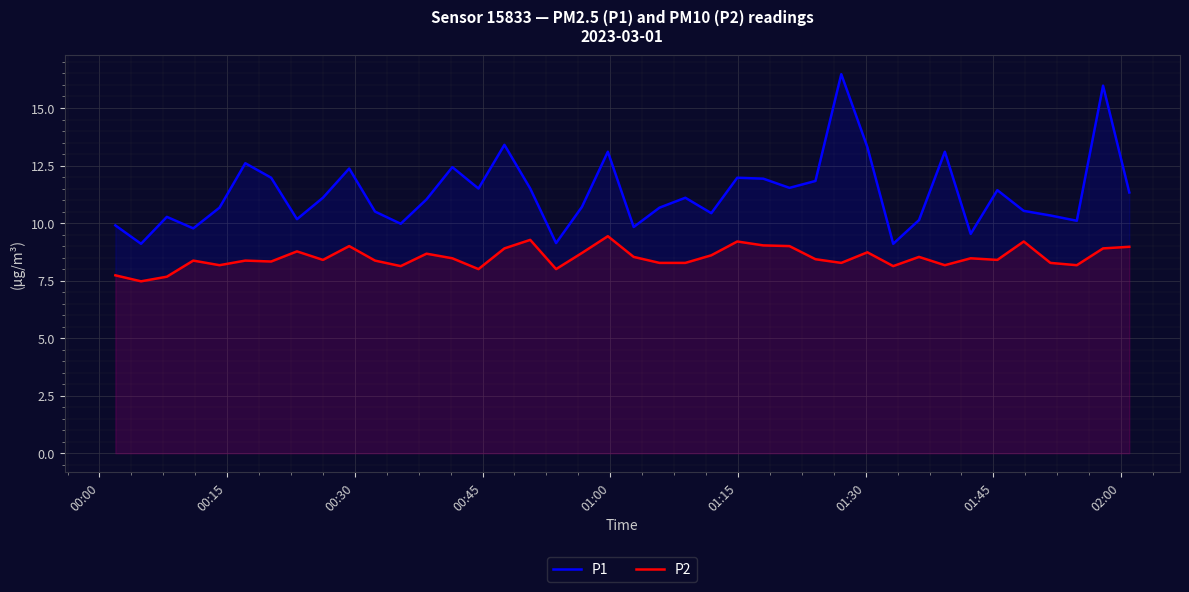

How many series are shown in this chart?

2